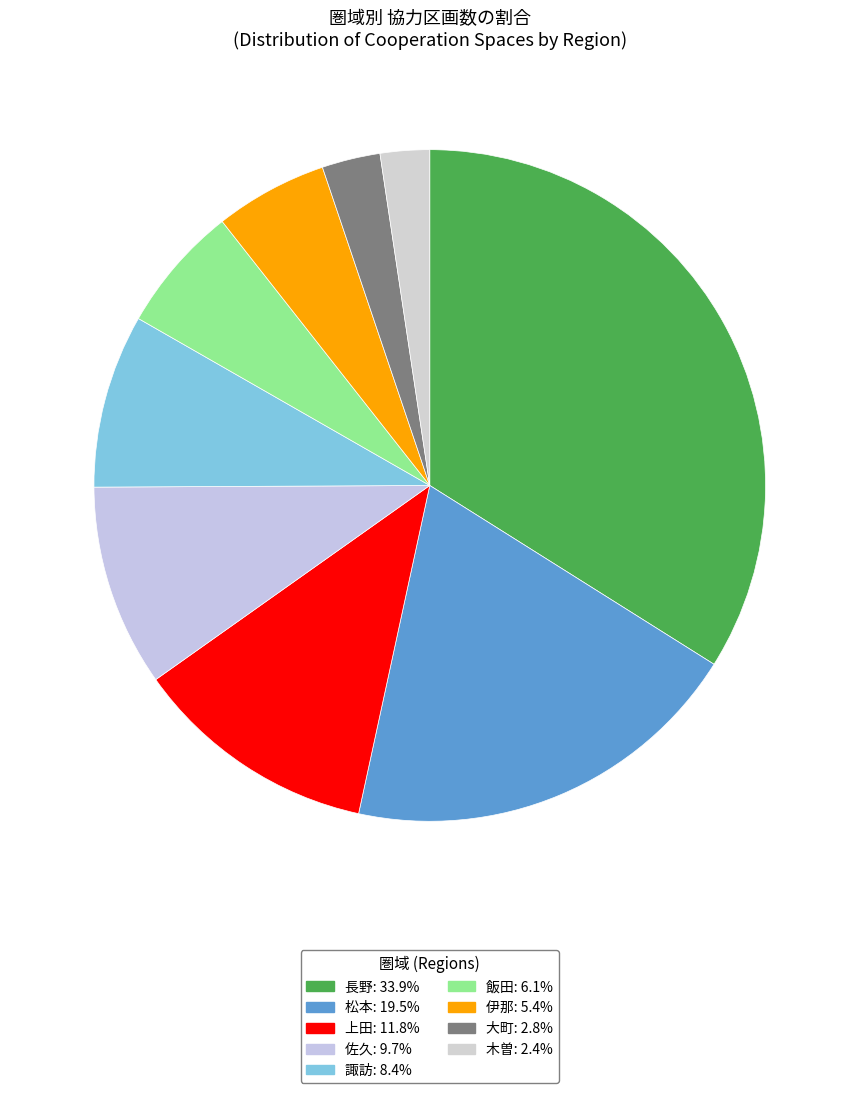

How many segments does this pie chart have?

9